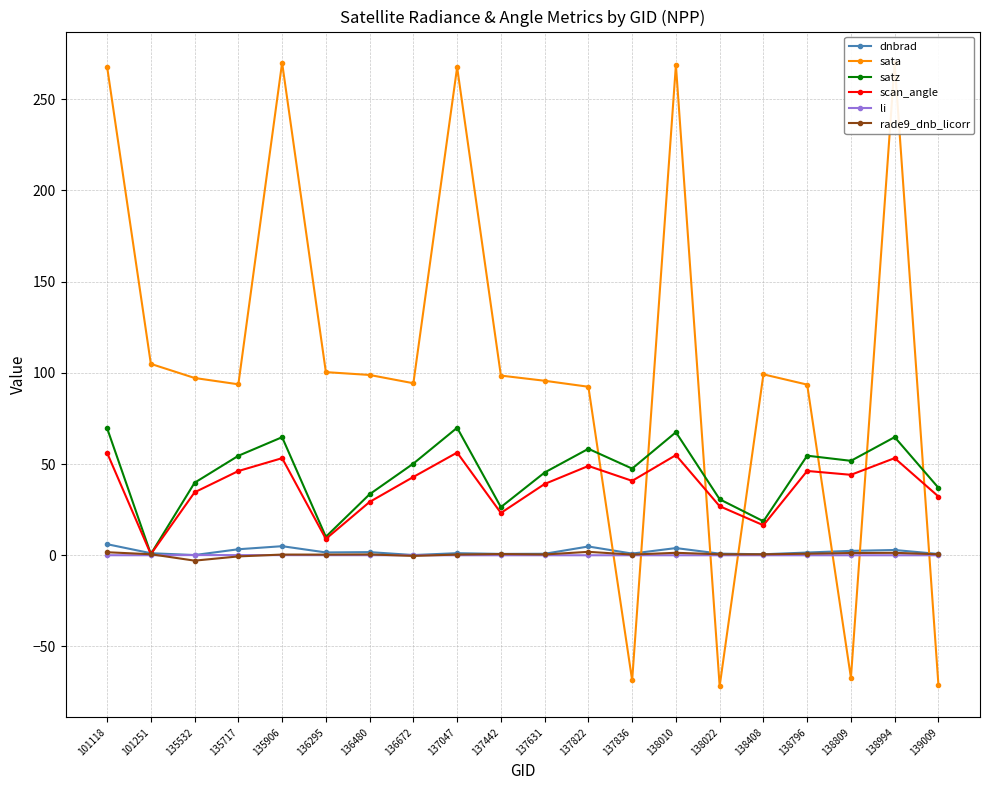

At which label does dnbrad first exceed 1?

101118